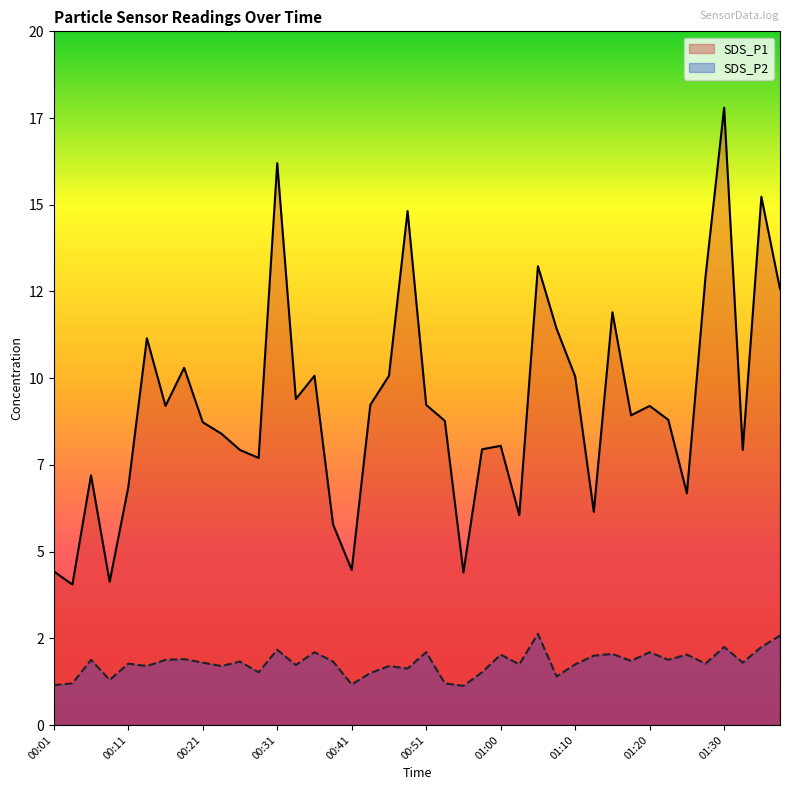

The value of SDS_P2 at 00:06 is 1.9. True or false?

True